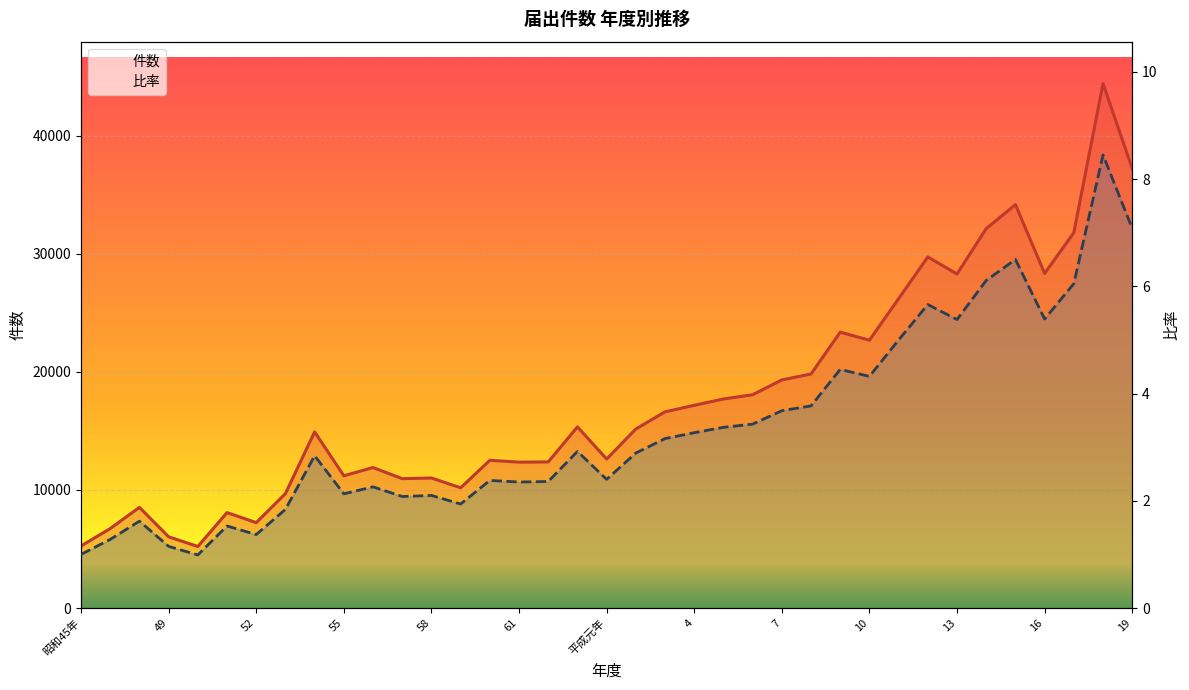

What is the total value across all series at 29?

29726.7